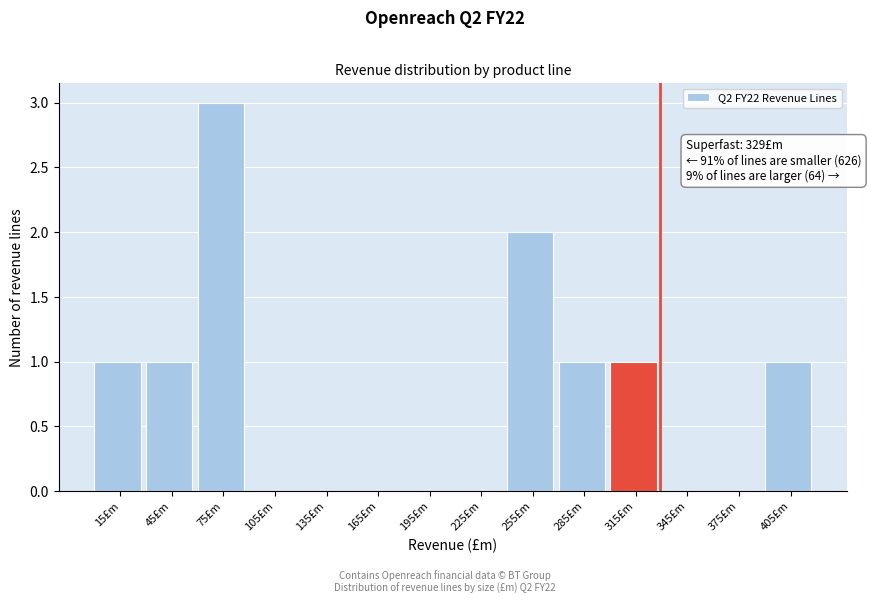

Which range on the x-axis has the tallest bar?

60 to 90